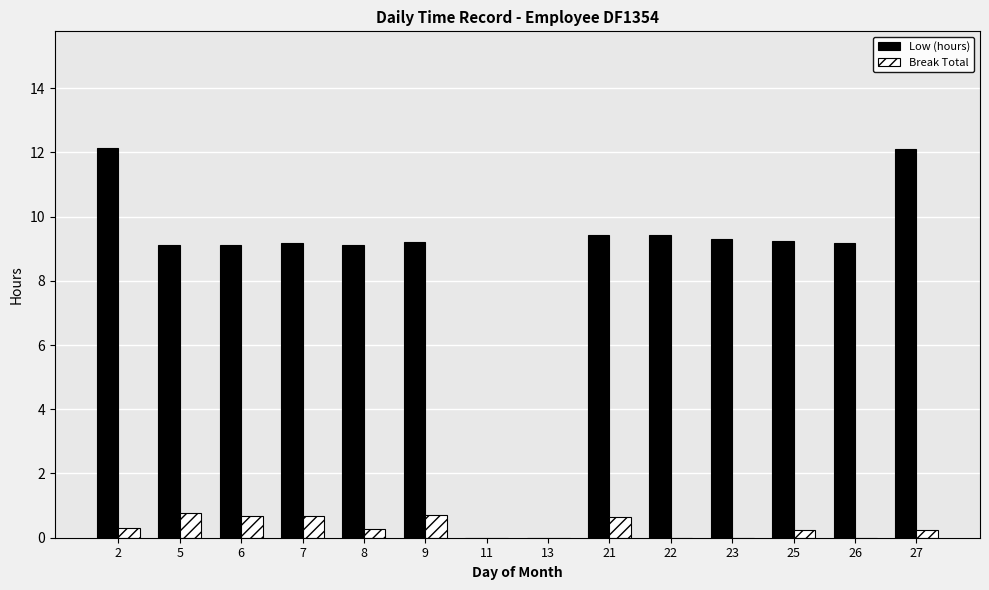

Is the value of Break Total at 26 greater than the value of Low (hours) at 8?

No